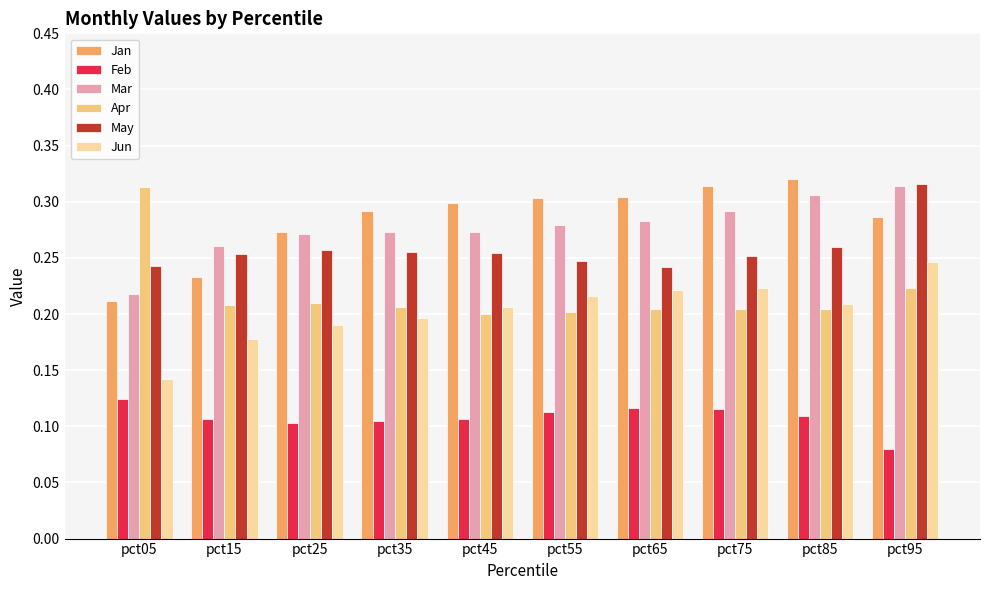

The value of Feb at pct95 is 0.1. True or false?

True